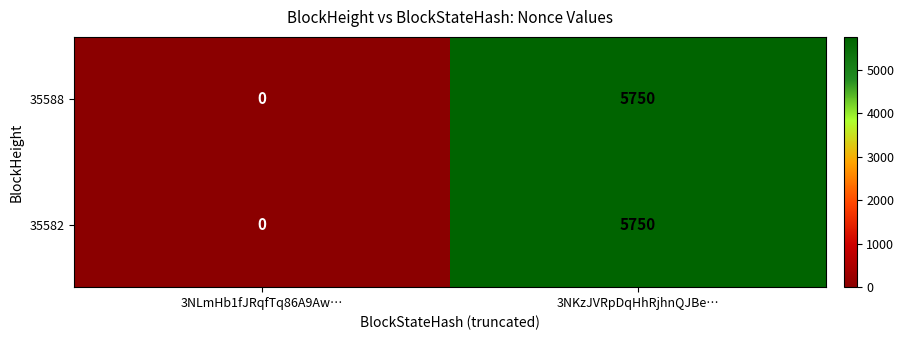

Reading left to right, what are all the values shown in this chart?

35588: 3NLmHb1fJRqfTq86A9Aw…=0	3NKzJVRpDqHhRjhnQJBe…=5750
35582: 3NLmHb1fJRqfTq86A9Aw…=0	3NKzJVRpDqHhRjhnQJBe…=5750